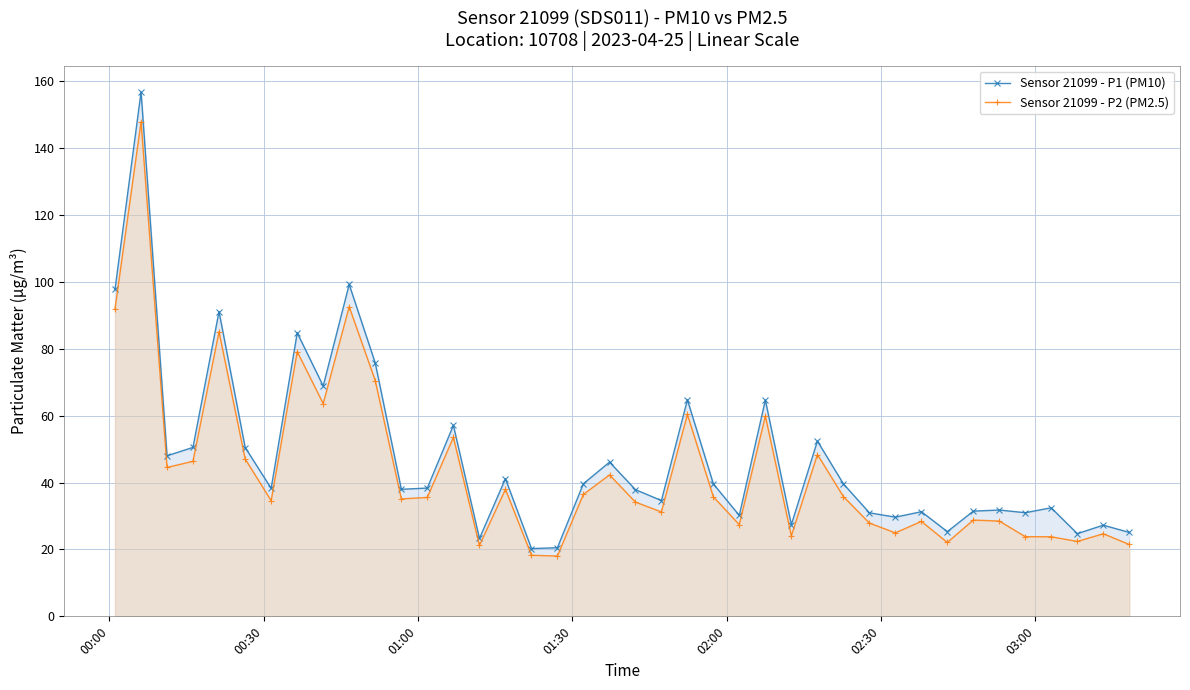

What is the minimum value for Sensor 21099 - P1 (PM10)?

20.3